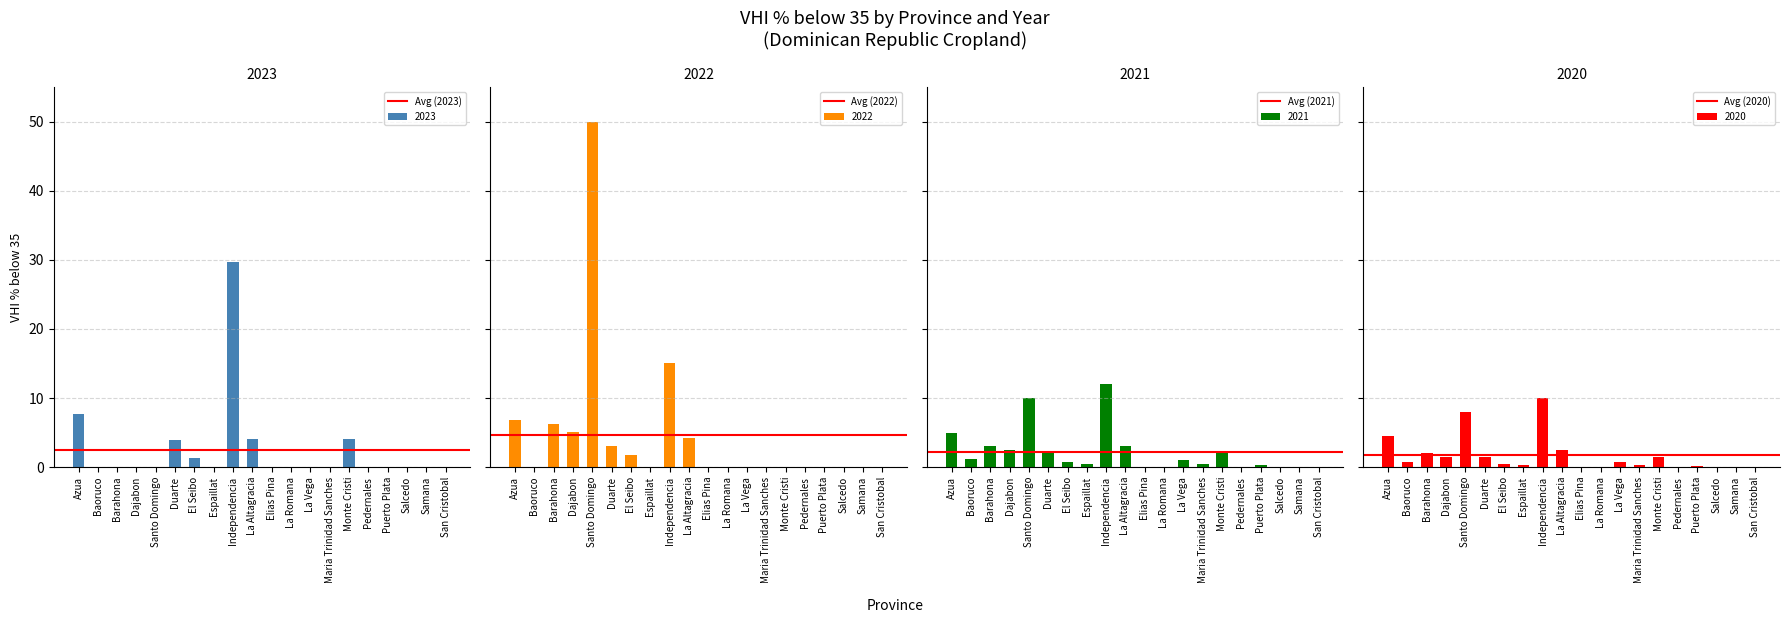

What is the average value of the Avg (2021) series?

2.2